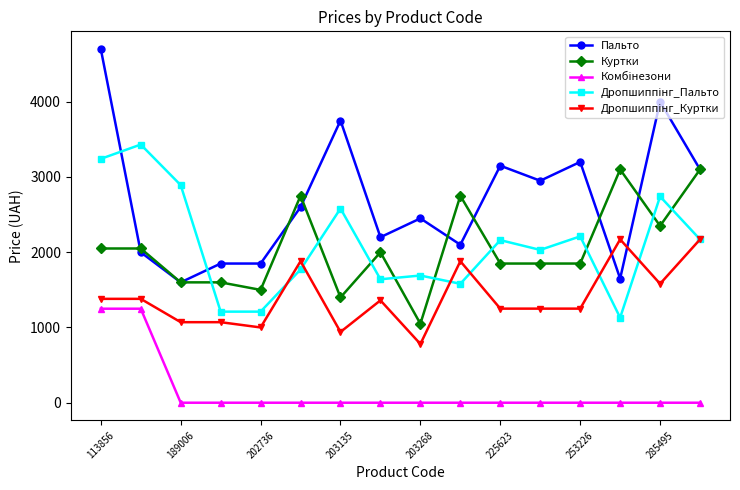

Does the chart have visible grid lines?

No